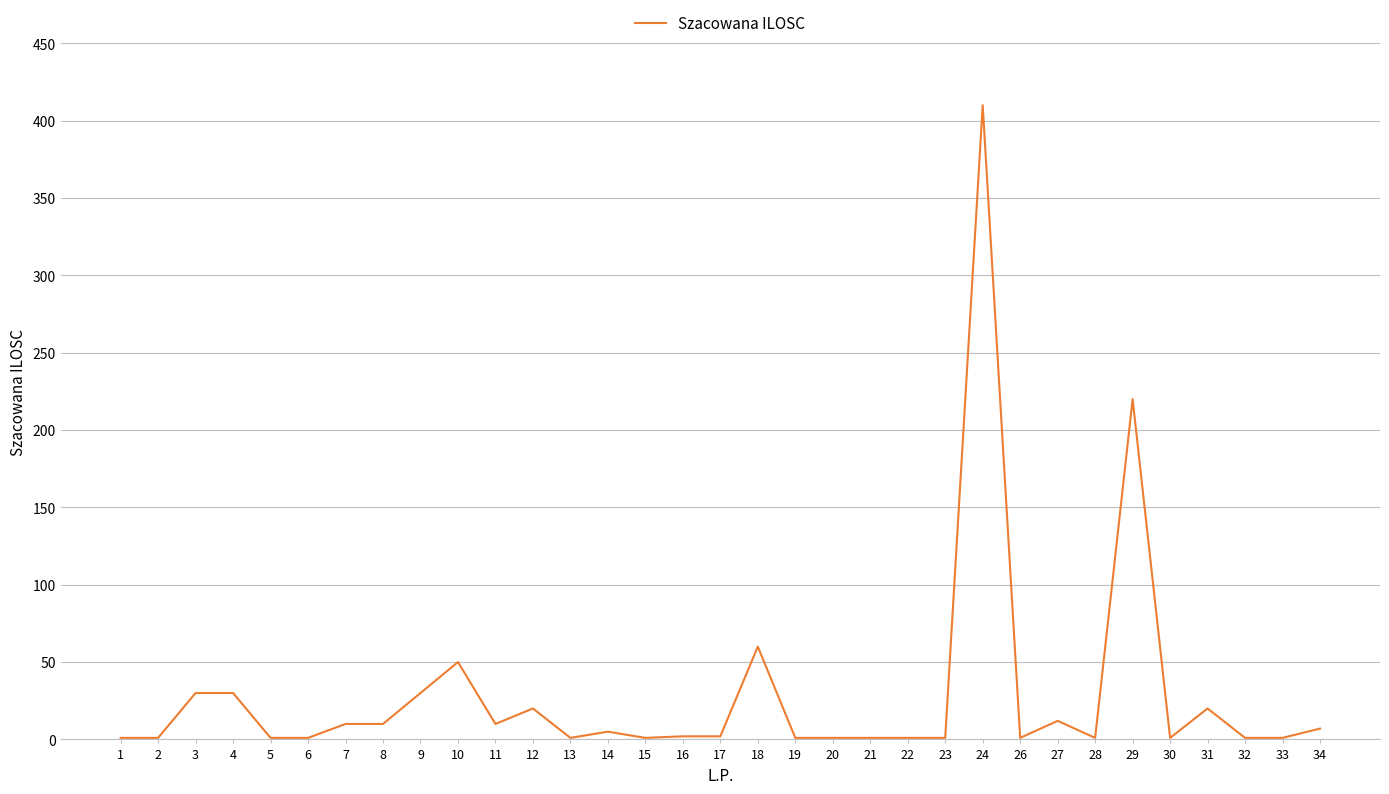

What is the greatest value displayed?

410